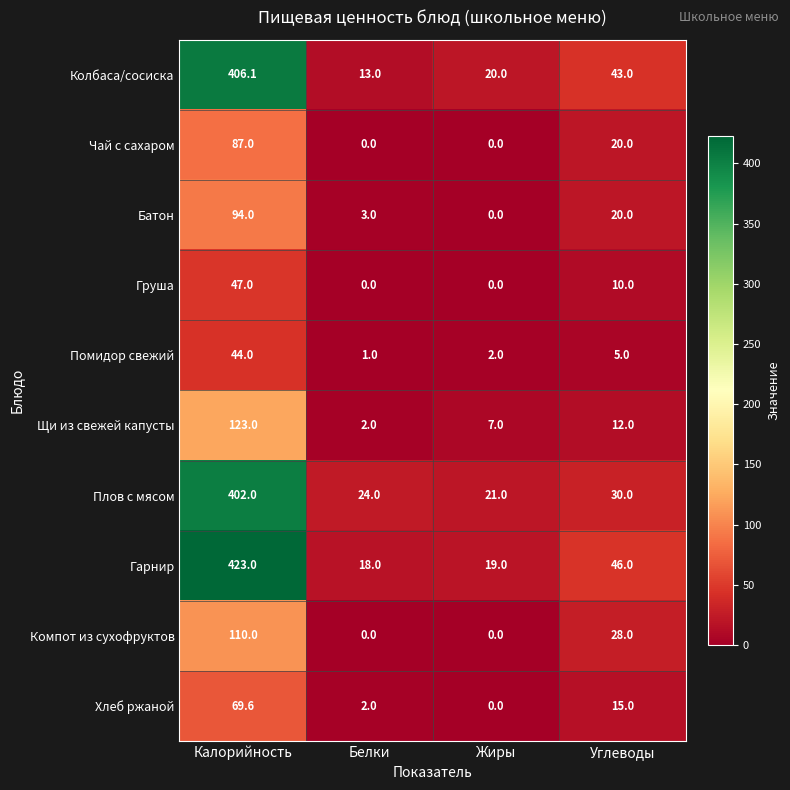

Rank the series by their maximum value, from lowest to highest.

Помидор свежий, Груша, Хлеб ржаной, Чай с сахаром, Батон, Компот из сухофруктов, Щи из свежей капусты, Плов с мясом, Колбаса/сосиска, Гарнир